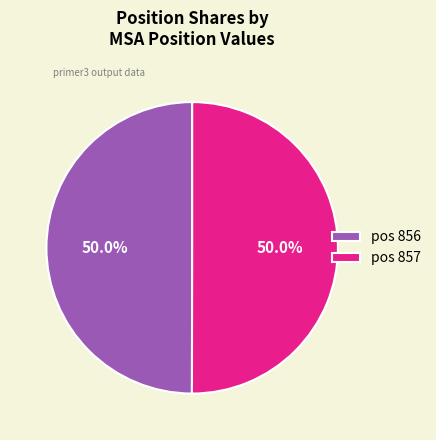

Combined, do pos 857 and pos 856 account for over 50%?

Yes